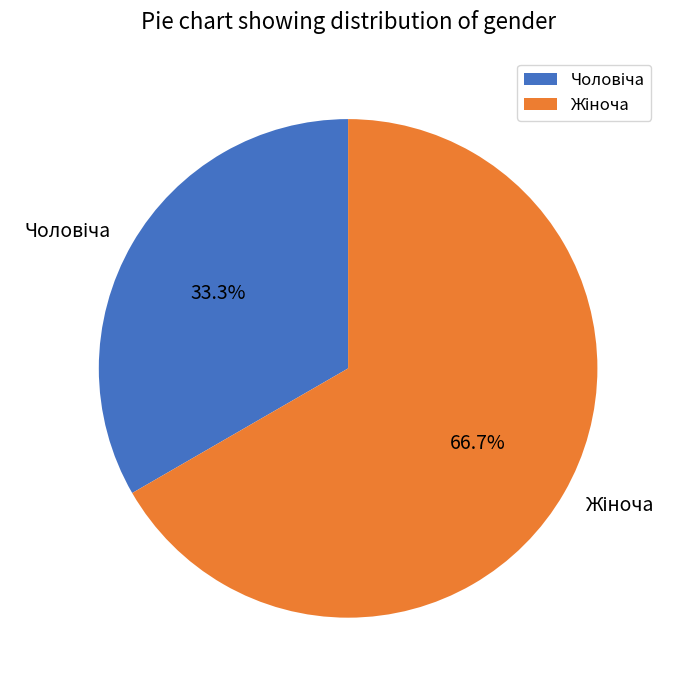

Is there a majority slice in this chart?

Yes